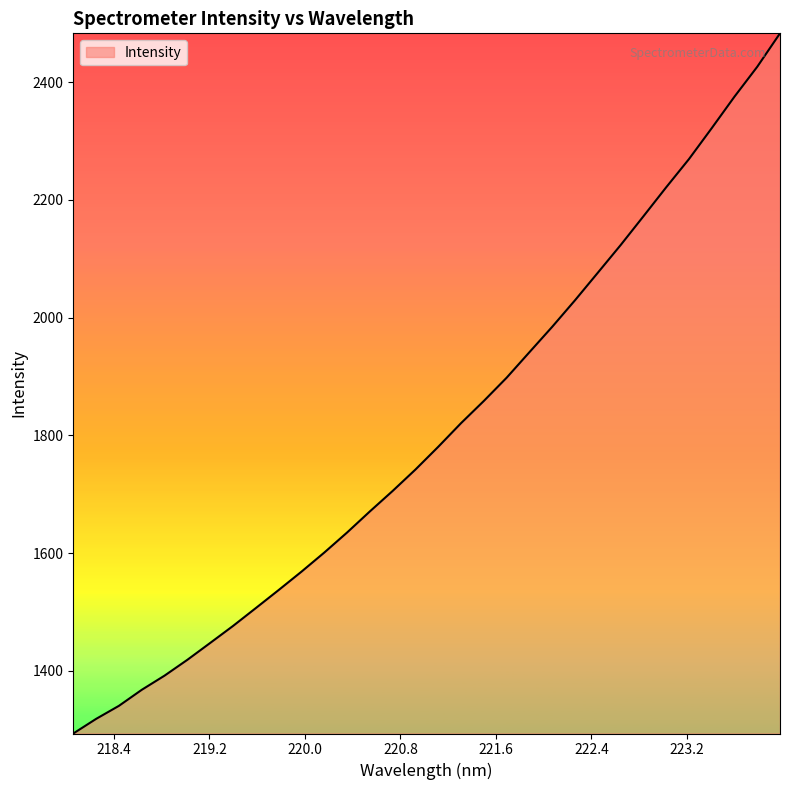

What is the difference between the maximum and minimum values?

1189.4